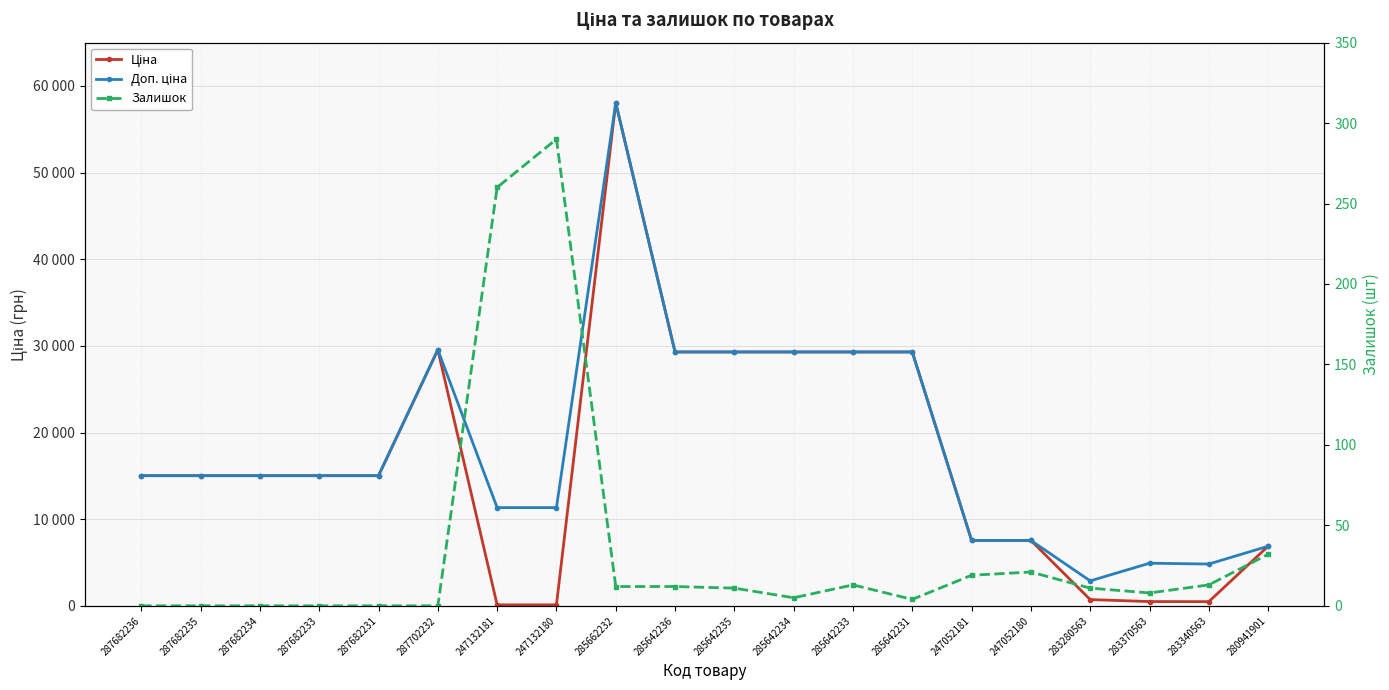

How many times do Ціна and Залишок cross each other?

2